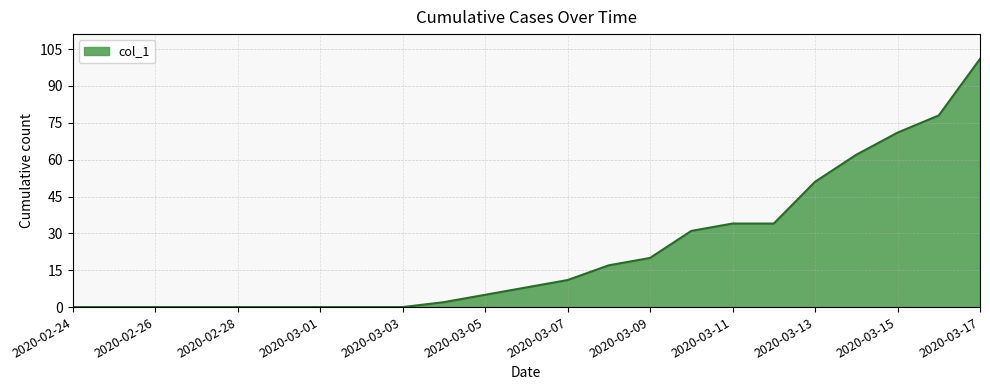

What is the greatest value displayed?

101